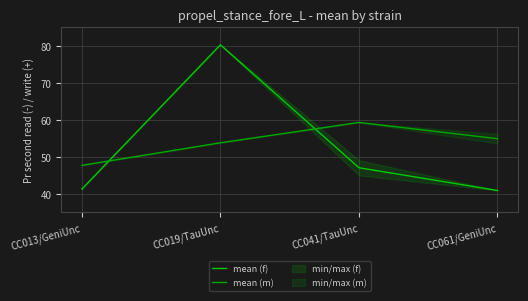

What is the sum of all mean (f) values?

209.5